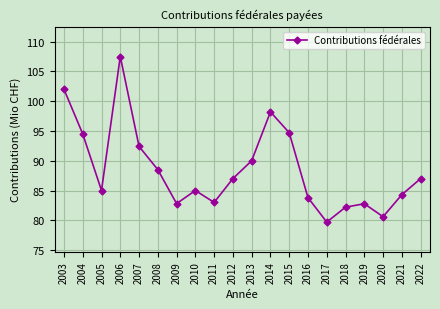

Is it true that the value at 2006 is 107.5?

True